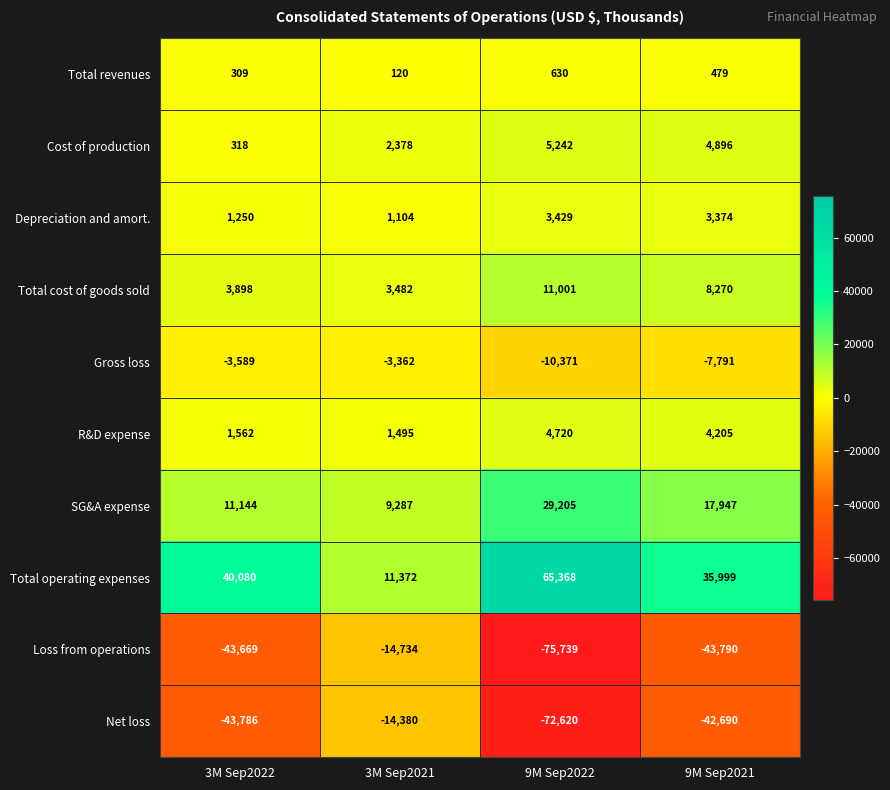

What is the minimum value for Gross loss?

-10371